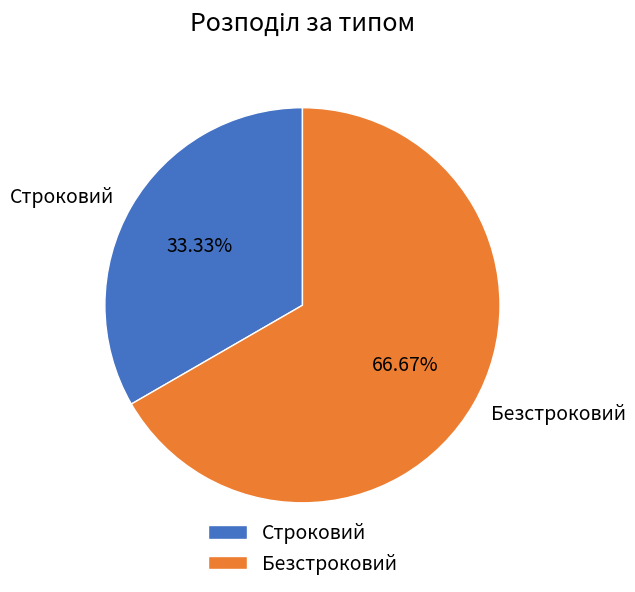

Is the sum of Безстроковий and Строковий greater than half?

Yes